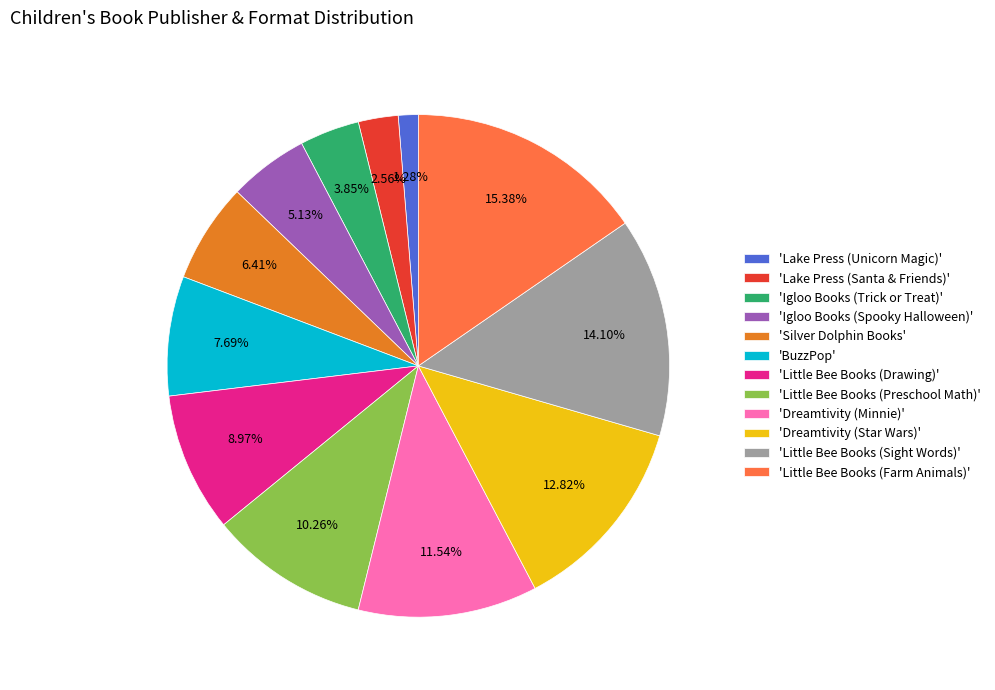

Which slice is the smallest?

'Lake Press (Unicorn Magic)'